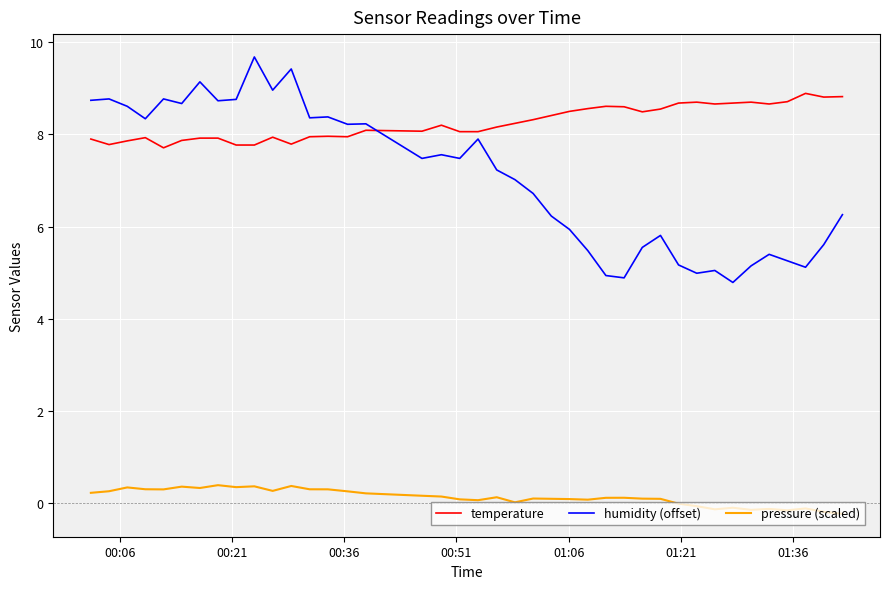

What is the average value of the temperature series?

8.3